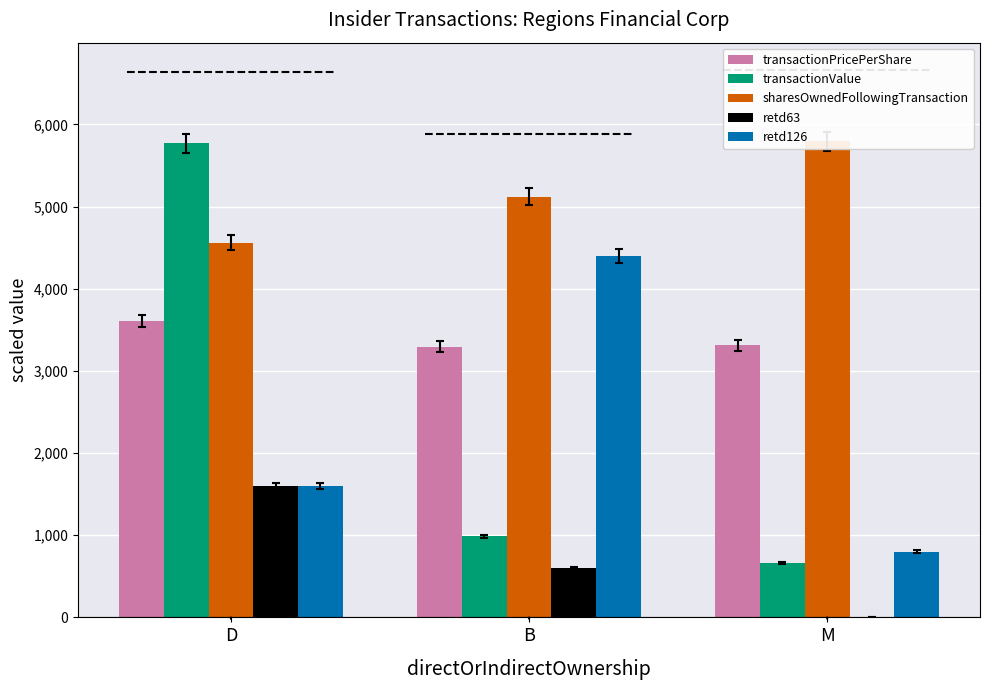

How many distinct data groups are displayed?

5